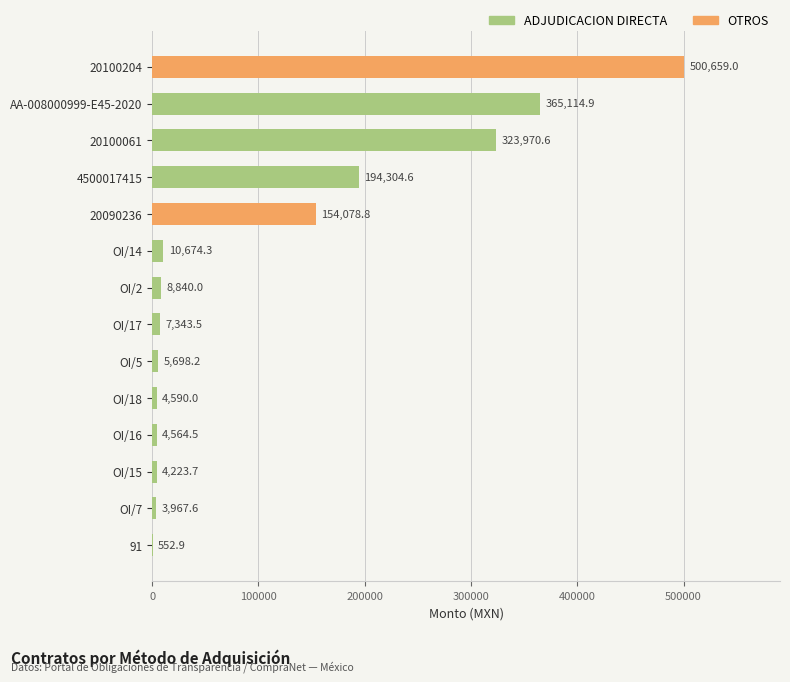

What is the change in value from OI/7 to 91?

-3414.7